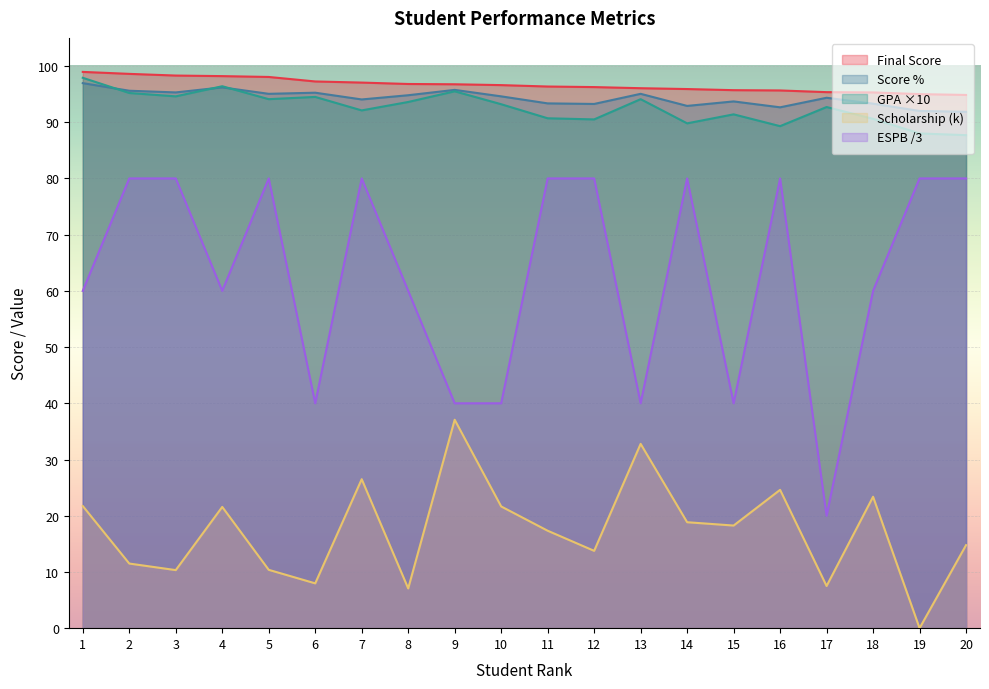

At which category is the sum across all series the highest?

7